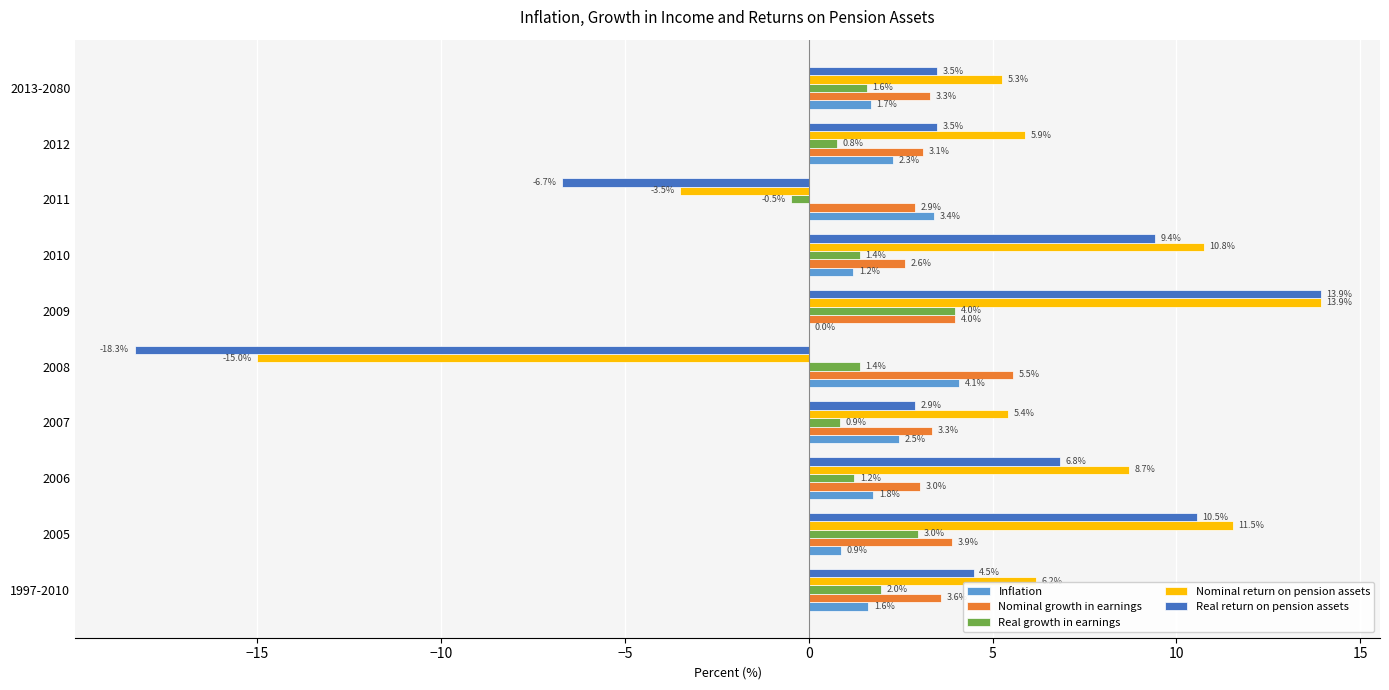

At which category is the sum across all series the highest?

2009